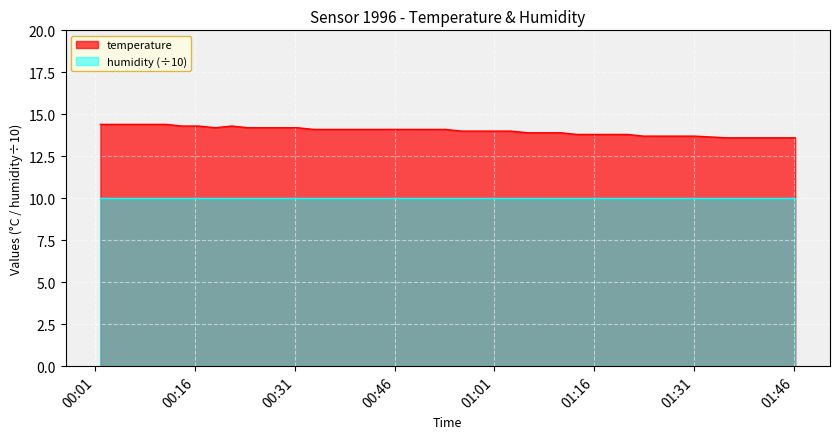

Which series has the largest range (max minus min)?

temperature